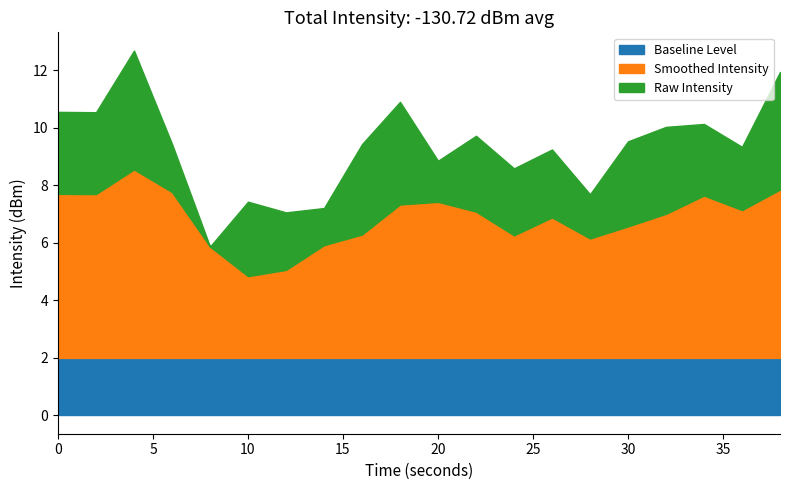

What is the total value across all series at 30?

9.5